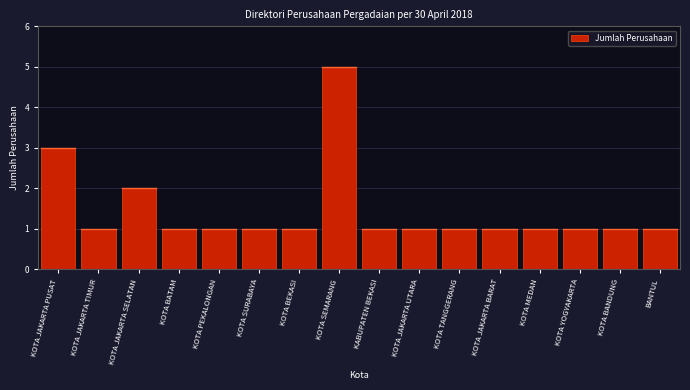

Reading left to right, list all the values displayed in this chart.

KOTA JAKARTA PUSAT=3	KOTA JAKARTA TIMUR=1	KOTA JAKARTA SELATAN=2	KOTA BATAM=1	KOTA PEKALONGAN=1	KOTA SURABAYA=1	KOTA BEKASI=1	KOTA SEMARANG=5	KABUPATEN BEKASI=1	KOTA JAKARTA UTARA=1	KOTA TANGGERANG=1	KOTA JAKARTA BARAT=1	KOTA MEDAN=1	KOTA YOGYAKARTA=1	KOTA BANDUNG=1	BANTUL=1